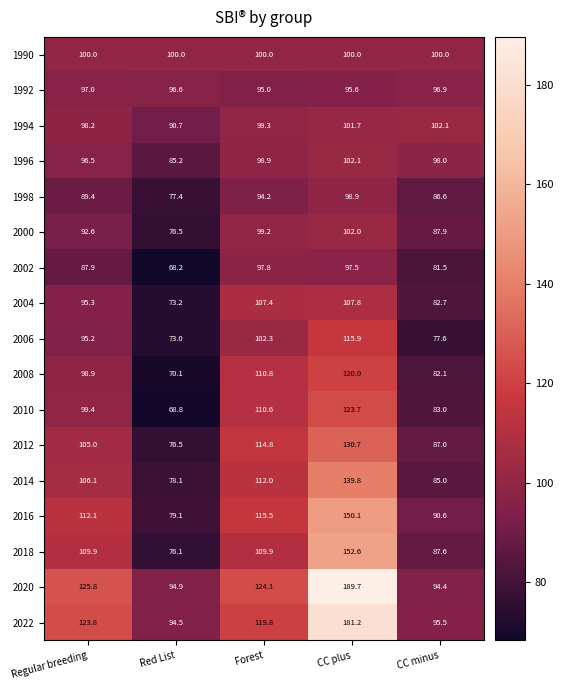

Which series has the widest spread of values?

2020